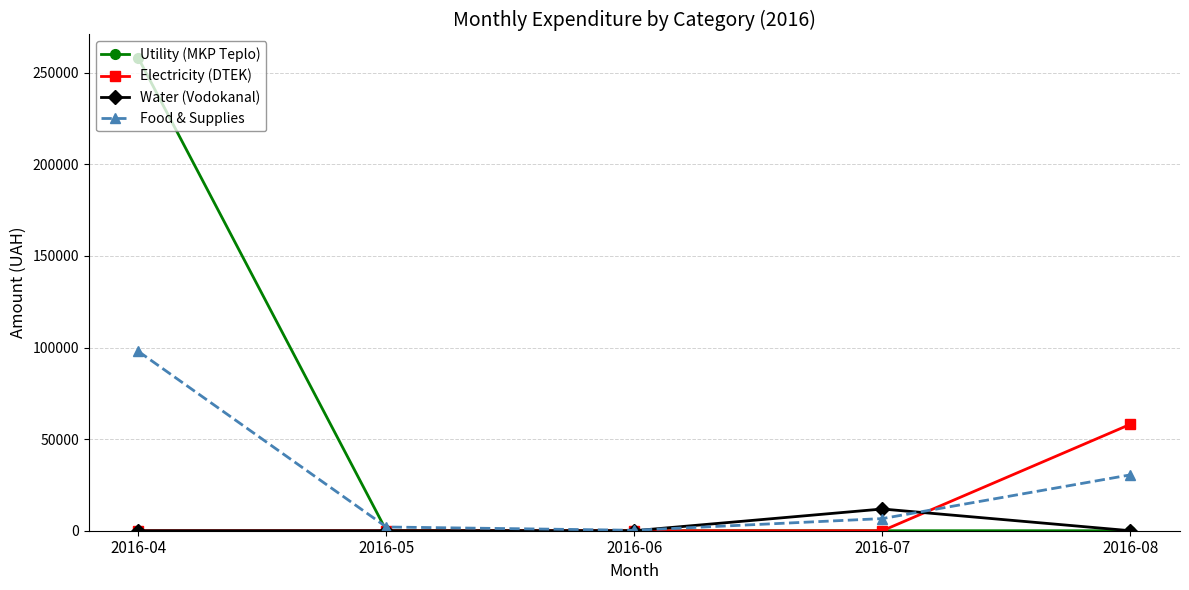

Reading right to left, what are all the values shown in this chart?

Utility (MKP Teplo): 0.0	0.0	0.0	0.0	258001.8
Electricity (DTEK): 58108.3	0.0	0.0	0.0	0.0
Water (Vodokanal): 0.0	11857.9	0.0	0.0	0.0
Food & Supplies: 30497.3	6629.6	240.0	2037.7	97910.7